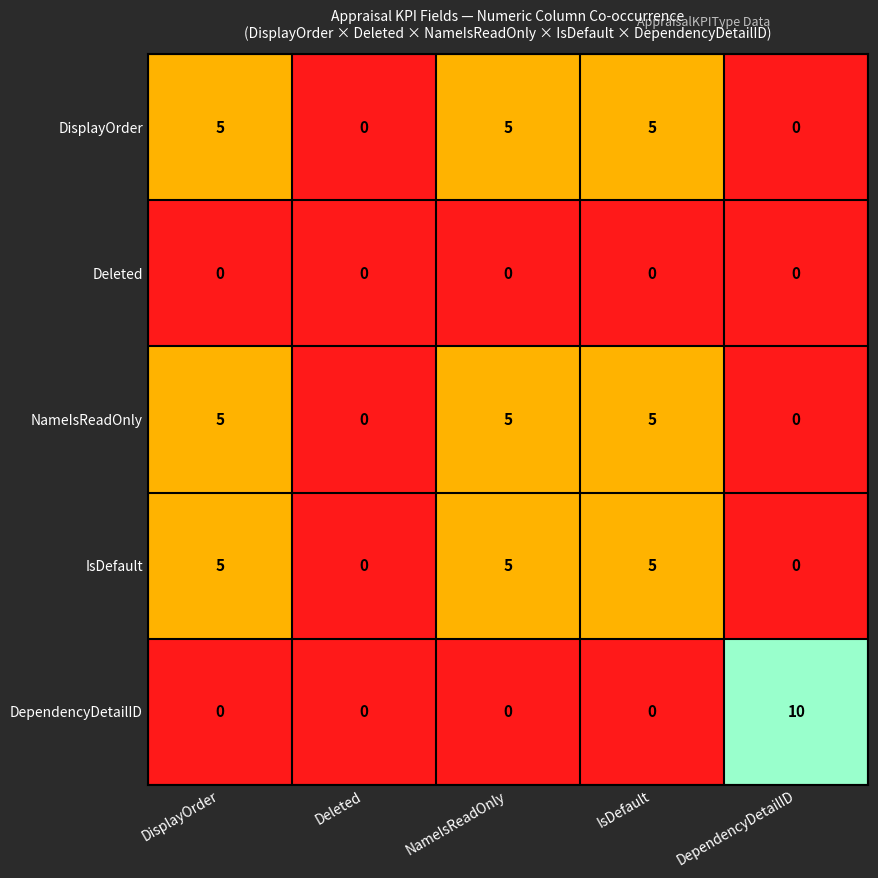

At how many categories does at least one series exceed 7?

1